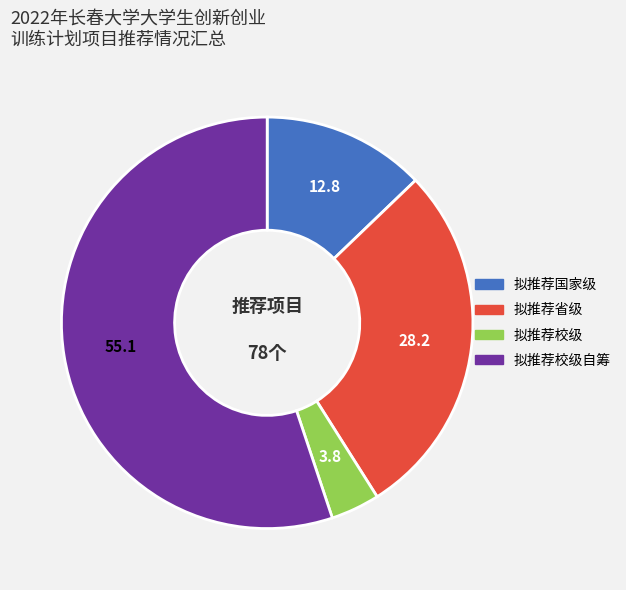

Does any single category account for the majority?

Yes